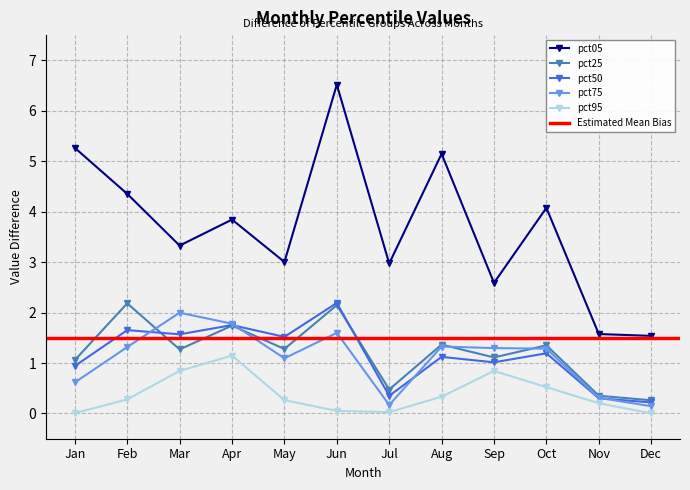

Rank the categories by pct95 value from lowest to highest.

Dec, Jan, Jul, Jun, Nov, May, Feb, Aug, Oct, Sep, Mar, Apr